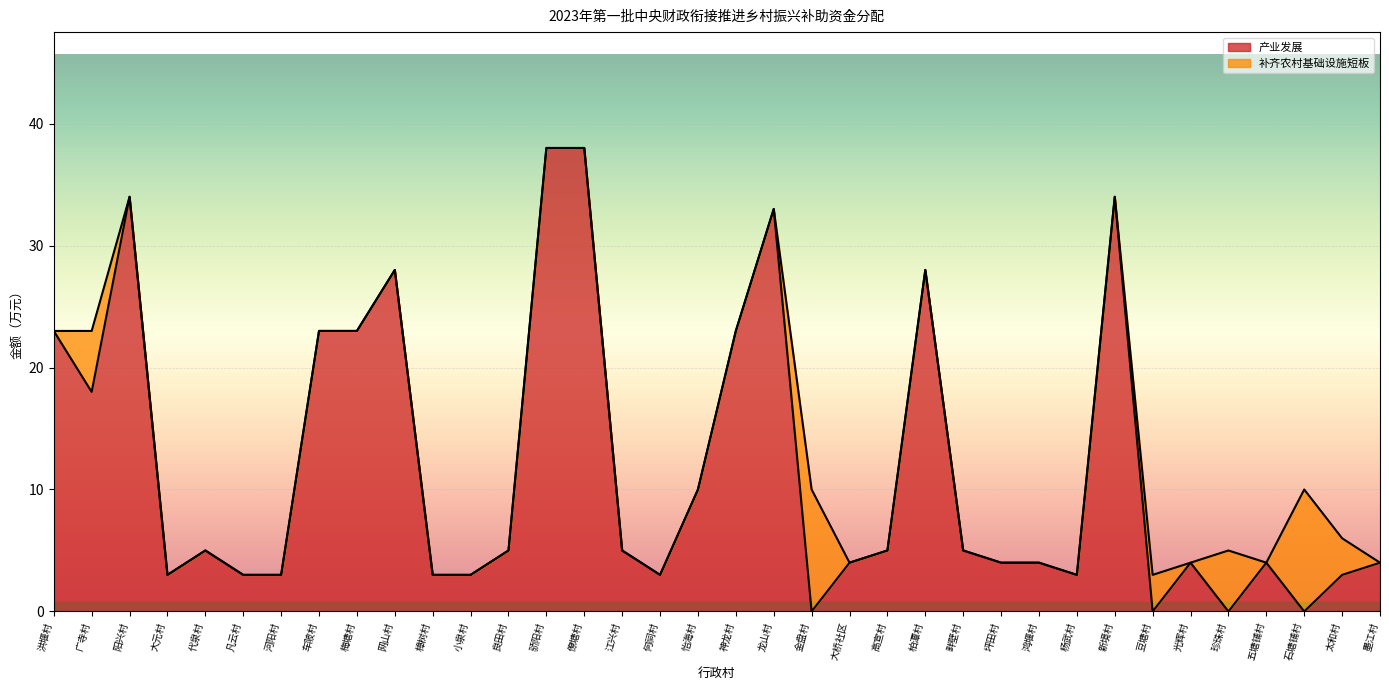

What is the change in value from 龙山村 to 五塘铺村?

-29